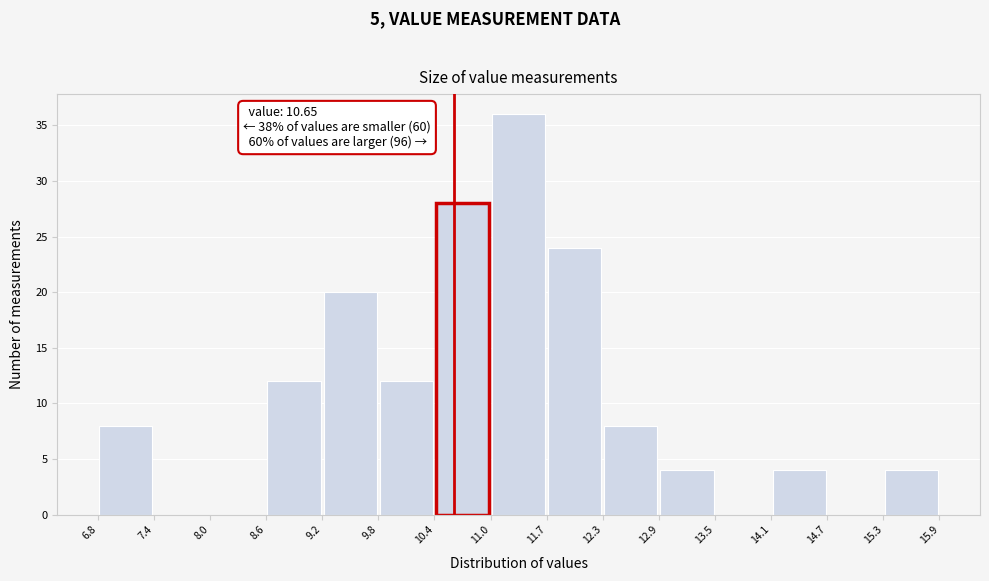

Over which range of the x-axis is the bar tallest?

11.0 to 11.7